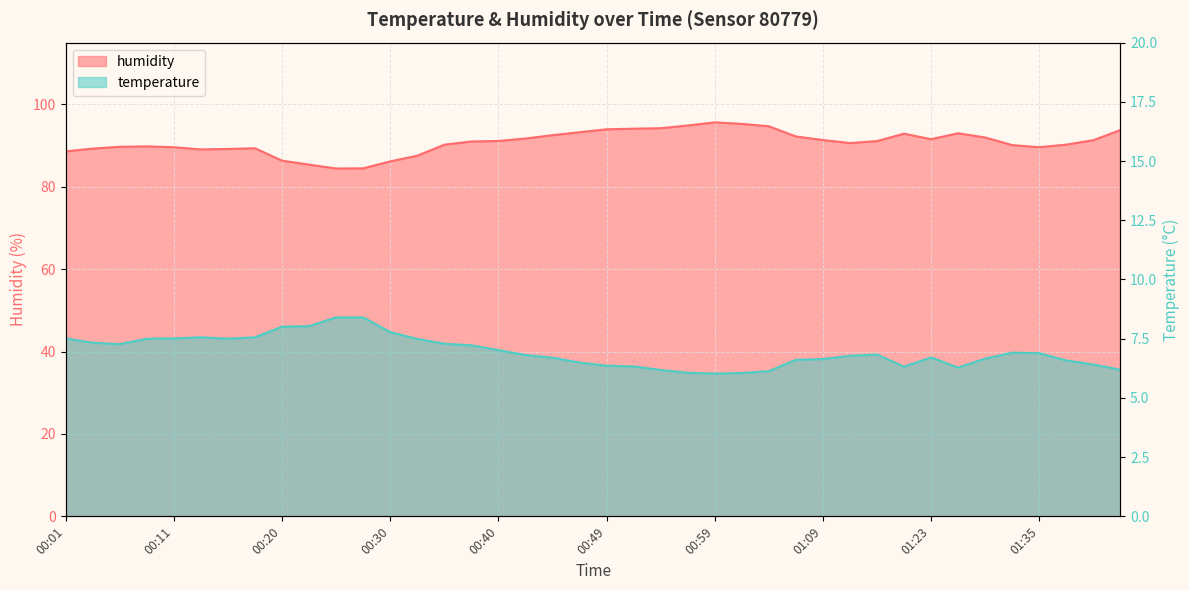

Reading left to right, list all the values displayed in this chart.

temperature: 00:01=7.5	00:03=7.3	00:06=7.3	00:08=7.5	00:11=7.5	00:13=7.6	00:15=7.5	00:18=7.6	00:20=8.0	00:23=8.0	00:25=8.4	00:28=8.4	00:30=7.8	00:32=7.5	00:35=7.3	00:37=7.2	00:40=7.0	00:42=6.8	00:45=6.7	00:47=6.5	00:49=6.4	00:52=6.3	00:54=6.2	00:57=6.1	00:59=6.0	01:02=6.0	01:04=6.1	01:06=6.6	01:09=6.6	01:12=6.8	01:14=6.8	01:20=6.3	01:23=6.7	01:28=6.3	01:30=6.7	01:33=6.9	01:35=6.9	01:38=6.6	01:40=6.4	01:42=6.2
humidity: 00:01=88.6	00:03=89.3	00:06=89.7	00:08=89.8	00:11=89.6	00:13=89.1	00:15=89.2	00:18=89.3	00:20=86.3	00:23=85.4	00:25=84.4	00:28=84.5	00:30=86.2	00:32=87.5	00:35=90.2	00:37=91.0	00:40=91.1	00:42=91.7	00:45=92.5	00:47=93.2	00:49=94.0	00:52=94.1	00:54=94.2	00:57=94.9	00:59=95.6	01:02=95.3	01:04=94.7	01:06=92.2	01:09=91.4	01:12=90.6	01:14=91.1	01:20=92.9	01:23=91.6	01:28=93.0	01:30=92.0	01:33=90.1	01:35=89.6	01:38=90.2	01:40=91.3	01:42=93.8